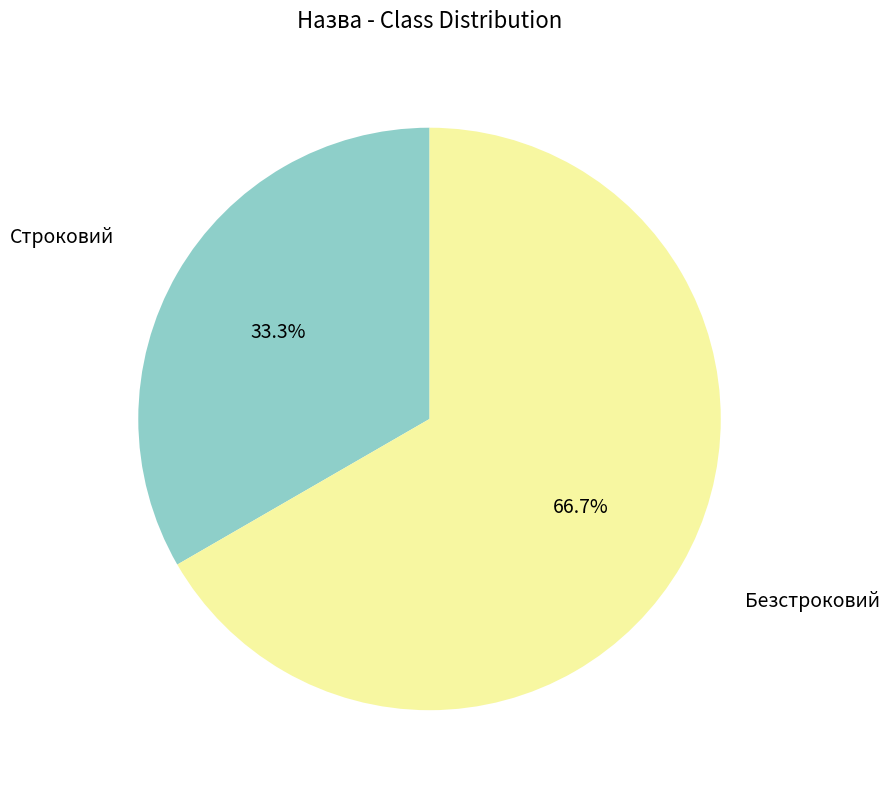

Is there a majority slice in this chart?

Yes